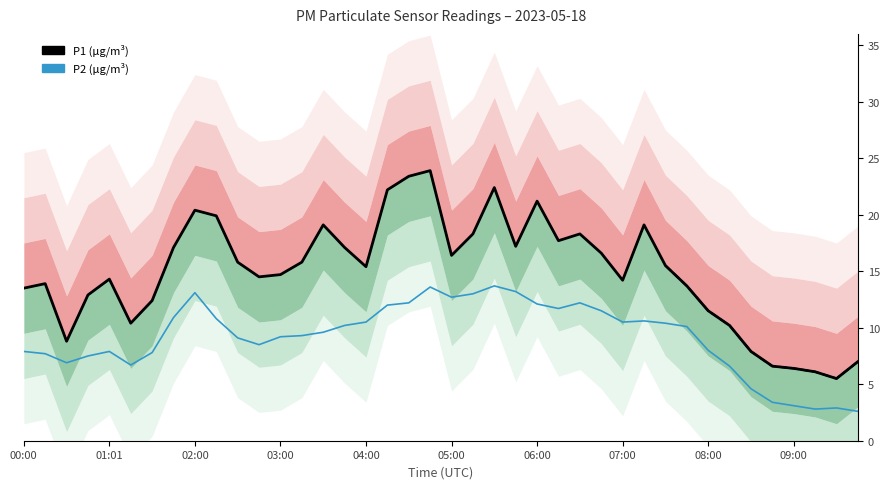

True or false: P1 (µg/m³) and P2 (µg/m³) intersect in this chart.

False